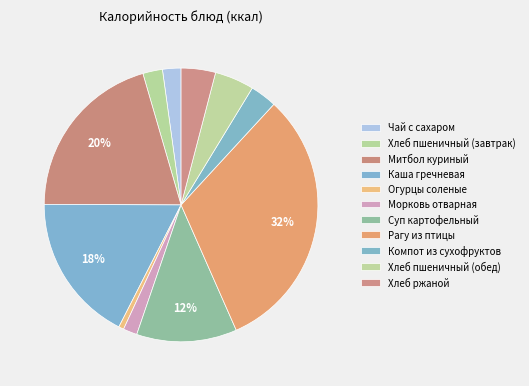

True or false: Хлеб ржаной accounts for 12% of the total.

False